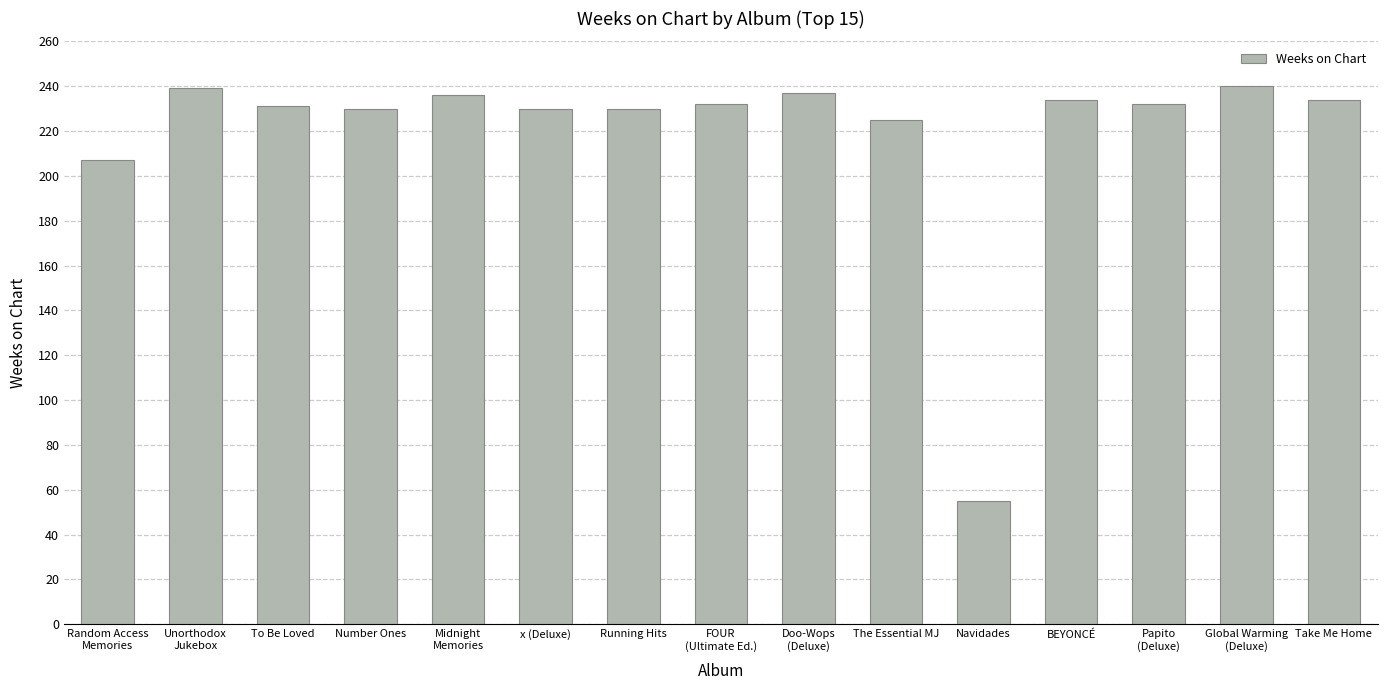

What is the label of the 6th bar from the right?

The Essential MJ